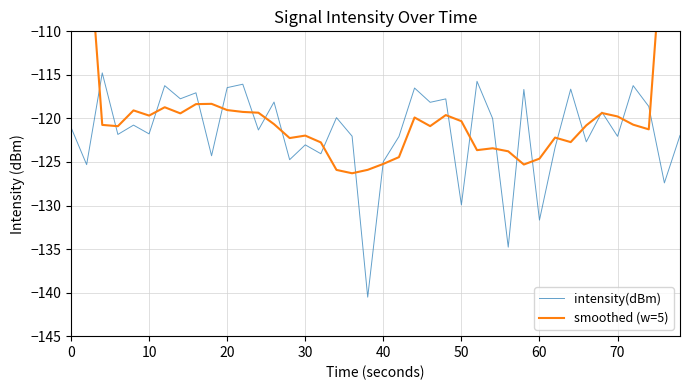

The intensity(dBm) series shows -122.1 at 70. True or false?

True